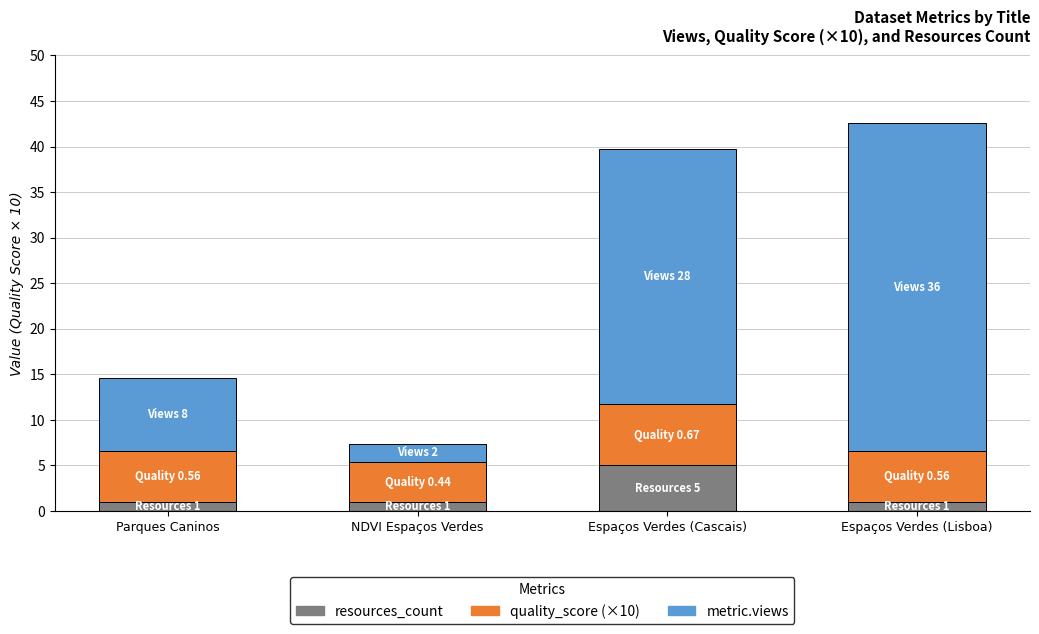

What is the total value across all series at Espaços Verdes (Cascais)?

39.7